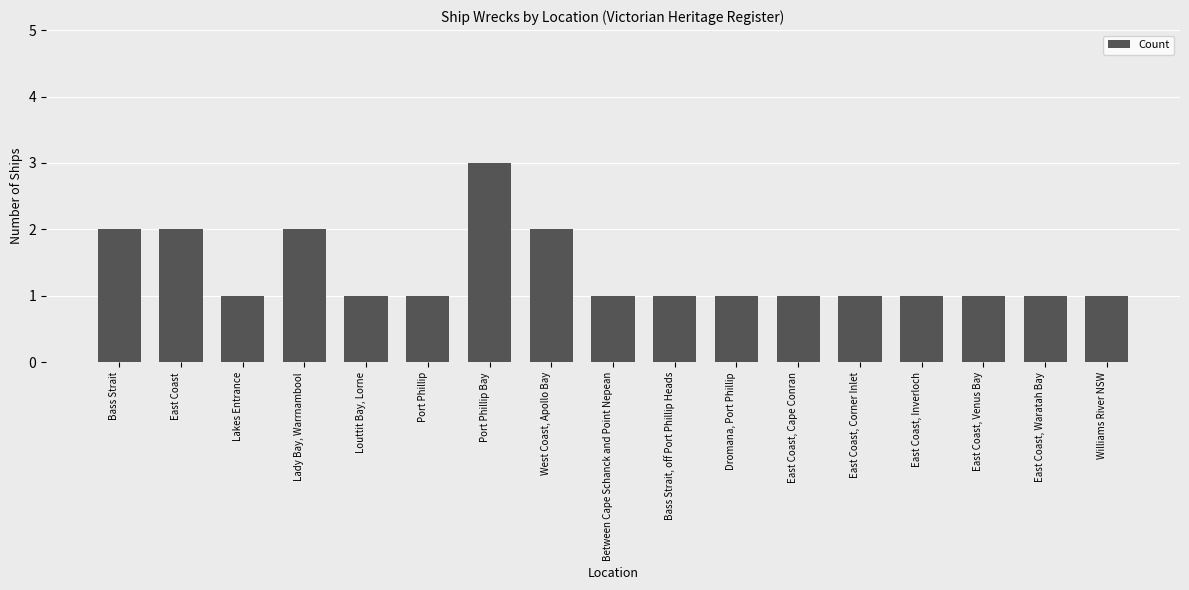

Is it true that the value at East Coast, Corner Inlet is 1?

True